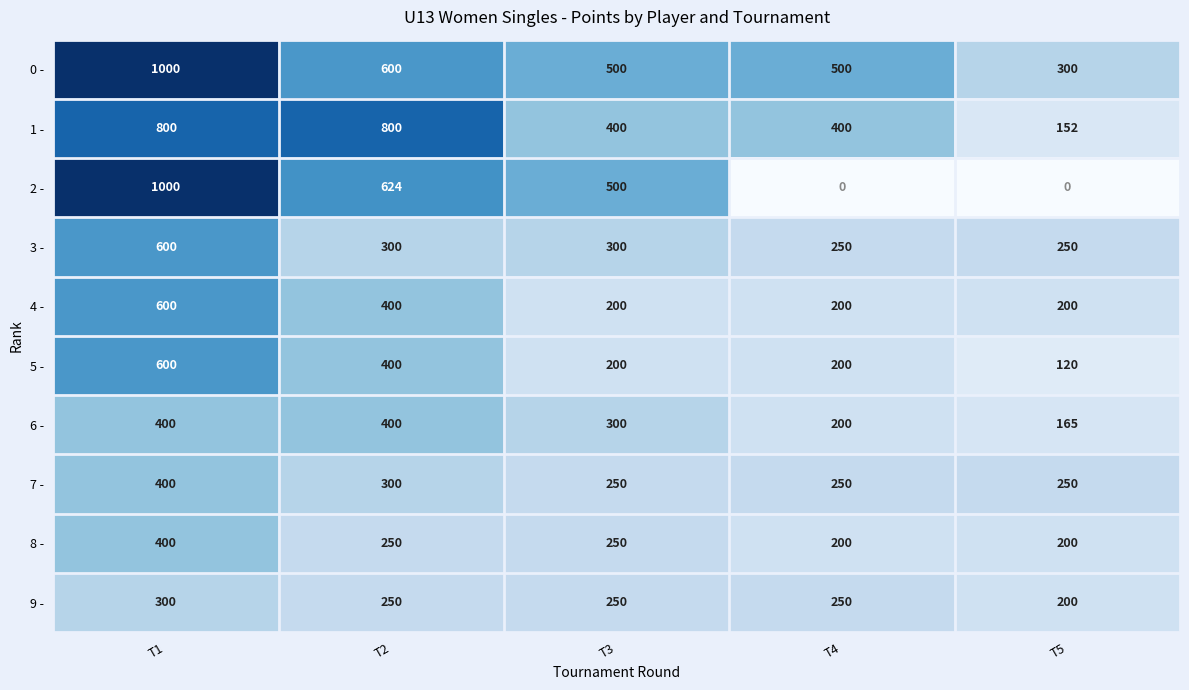

What is the sum of all 1 - values?

2552